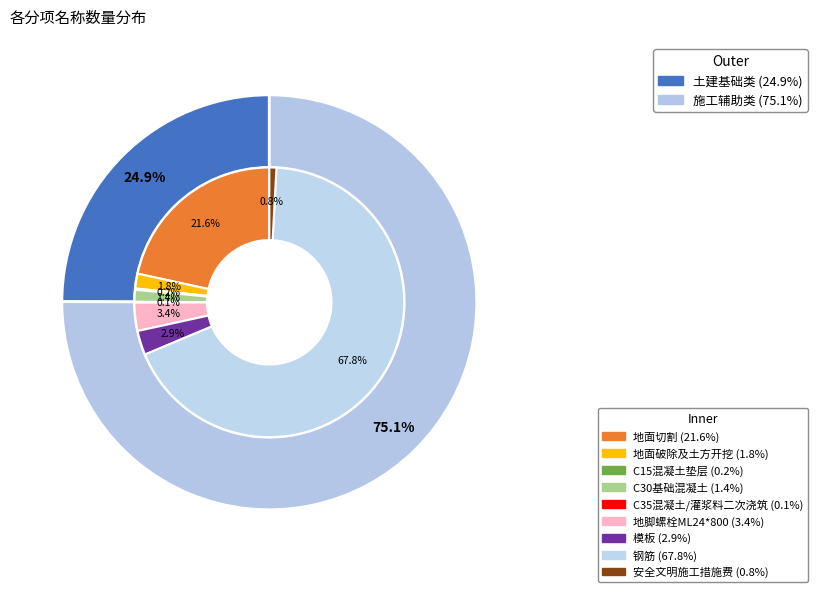

True or false: 地脚螺栓ML24*800 accounts for 3% of the total.

True